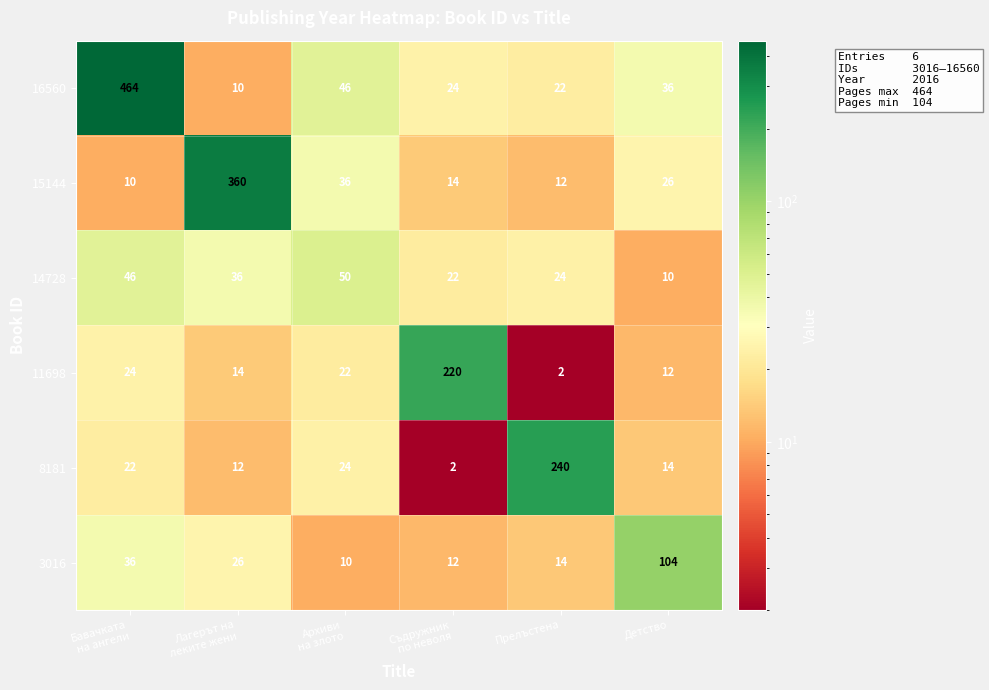

Count the number of data series in this chart.

6